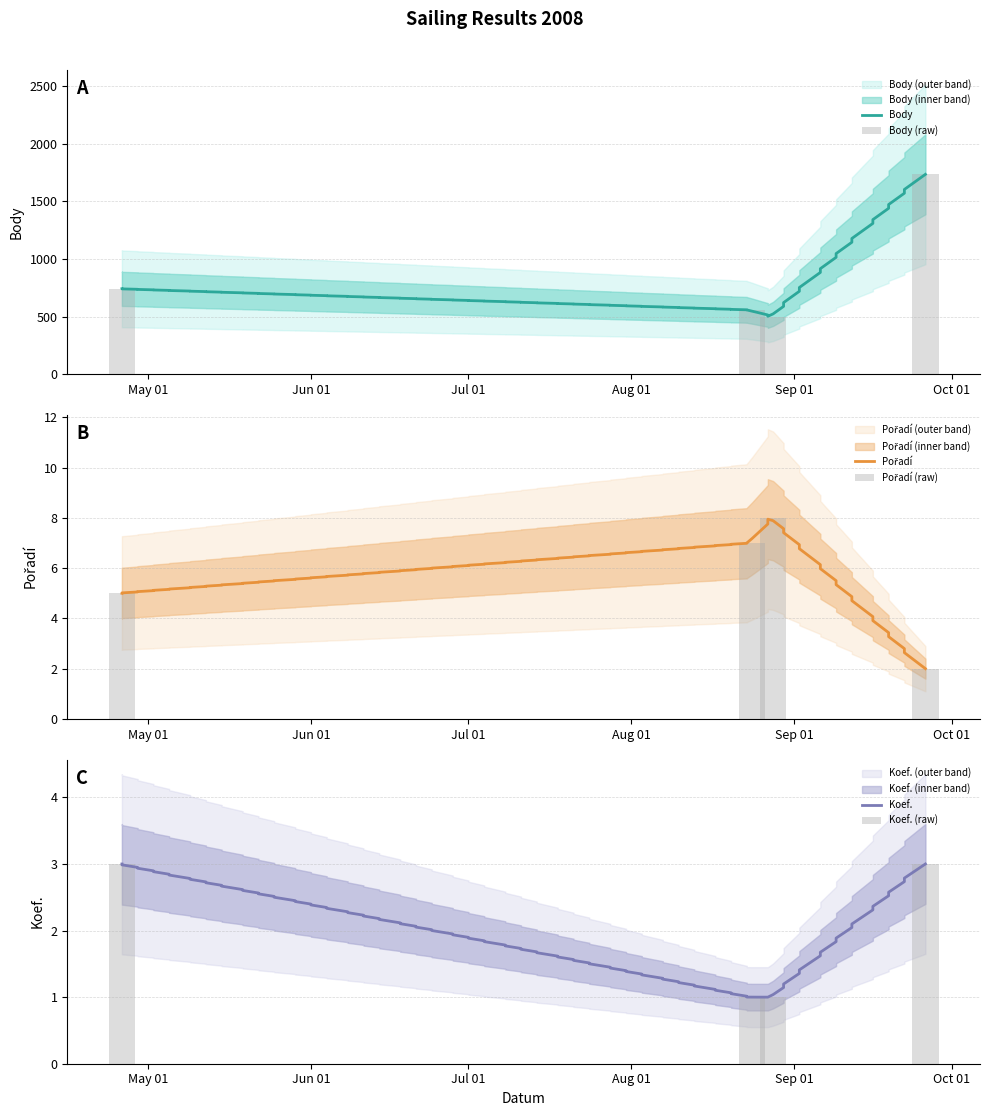

At how many categories does at least one series exceed 1593?

1